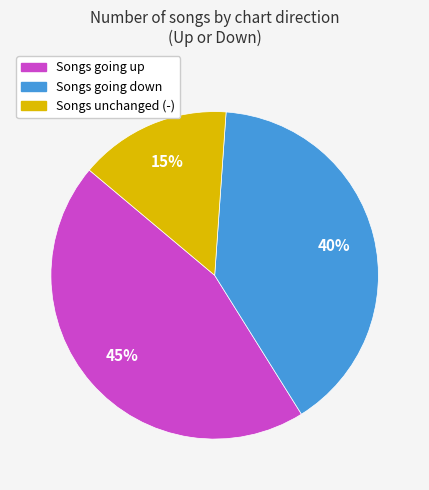

Is it true that Songs going down is 32% of the pie?

False